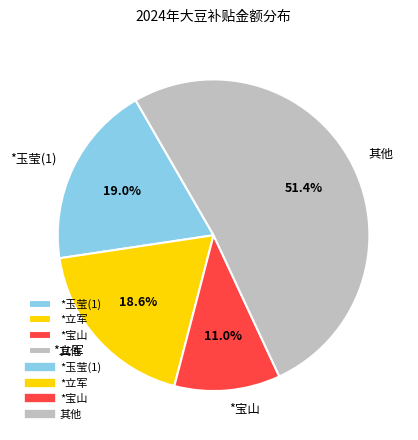

How many slices are in this pie chart?

4